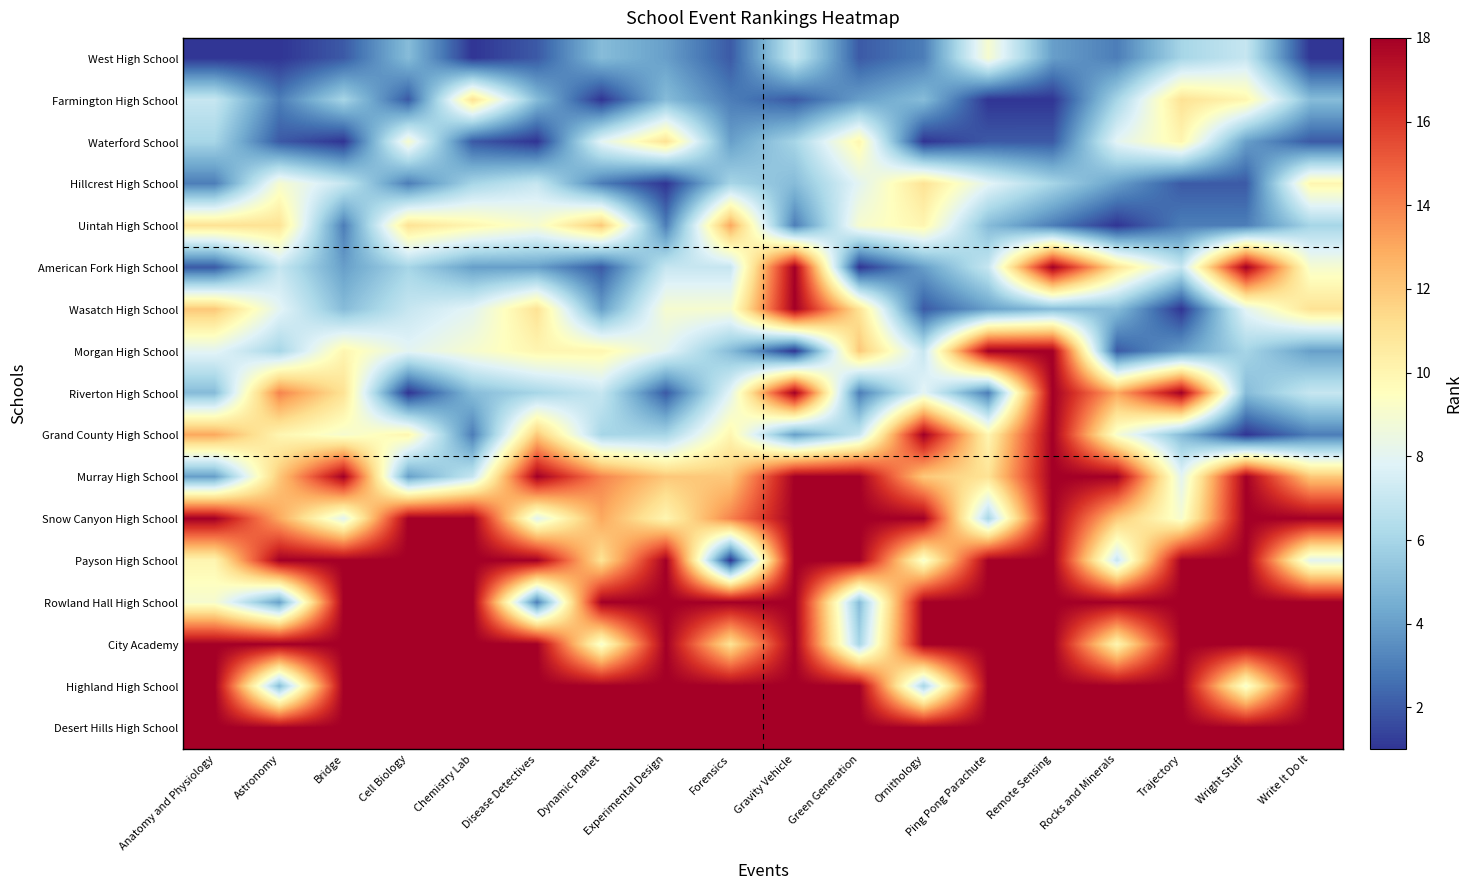

Reading right to left, what are all the values shown in this chart?

West High School: Write It Do It=1	Wright Stuff=7	Trajectory=6	Rocks and Minerals=3	Remote Sensing=4	Ping Pong Parachute=9	Ornithology=3	Green Generation=2	Gravity Vehicle=7	Forensics=2	Experimental Design=4	Dynamic Planet=5	Disease Detectives=2	Chemistry Lab=1	Cell Biology=5	Bridge=2	Astronomy=1	Anatomy and Physiology=1
Farmington High School: Write It Do It=5	Wright Stuff=10	Trajectory=11	Rocks and Minerals=6	Remote Sensing=1	Ping Pong Parachute=1	Ornithology=5	Green Generation=4	Gravity Vehicle=2	Forensics=3	Experimental Design=5	Dynamic Planet=1	Disease Detectives=5	Chemistry Lab=11	Cell Biology=2	Bridge=6	Astronomy=3	Anatomy and Physiology=7
Waterford School: Write It Do It=2	Wright Stuff=4	Trajectory=10	Rocks and Minerals=8	Remote Sensing=2	Ping Pong Parachute=2	Ornithology=1	Green Generation=10	Gravity Vehicle=6	Forensics=4	Experimental Design=11	Dynamic Planet=8	Disease Detectives=1	Chemistry Lab=2	Cell Biology=9	Bridge=1	Astronomy=2	Anatomy and Physiology=6
Hillcrest High School: Write It Do It=10	Wright Stuff=2	Trajectory=2	Rocks and Minerals=4	Remote Sensing=6	Ping Pong Parachute=8	Ornithology=11	Green Generation=8	Gravity Vehicle=5	Forensics=6	Experimental Design=1	Dynamic Planet=3	Disease Detectives=7	Chemistry Lab=6	Cell Biology=3	Bridge=7	Astronomy=9	Anatomy and Physiology=3
Uintah High School: Write It Do It=6	Wright Stuff=3	Trajectory=3	Rocks and Minerals=1	Remote Sensing=3	Ping Pong Parachute=5	Ornithology=10	Green Generation=9	Gravity Vehicle=3	Forensics=13	Experimental Design=3	Dynamic Planet=12	Disease Detectives=9	Chemistry Lab=10	Cell Biology=11	Bridge=3	Astronomy=11	Anatomy and Physiology=11
American Fork High School: Write It Do It=9	Wright Stuff=18	Trajectory=7	Rocks and Minerals=11	Remote Sensing=18	Ping Pong Parachute=7	Ornithology=4	Green Generation=1	Gravity Vehicle=18	Forensics=7	Experimental Design=7	Dynamic Planet=2	Disease Detectives=4	Chemistry Lab=4	Cell Biology=6	Bridge=4	Astronomy=7	Anatomy and Physiology=2
Wasatch High School: Write It Do It=11	Wright Stuff=8	Trajectory=1	Rocks and Minerals=5	Remote Sensing=5	Ping Pong Parachute=4	Ornithology=2	Green Generation=11	Gravity Vehicle=18	Forensics=9	Experimental Design=9	Dynamic Planet=4	Disease Detectives=11	Chemistry Lab=8	Cell Biology=7	Bridge=5	Astronomy=8	Anatomy and Physiology=12
Morgan High School: Write It Do It=4	Wright Stuff=6	Trajectory=4	Rocks and Minerals=2	Remote Sensing=18	Ping Pong Parachute=18	Ornithology=7	Green Generation=12	Gravity Vehicle=1	Forensics=5	Experimental Design=8	Dynamic Planet=10	Disease Detectives=10	Chemistry Lab=9	Cell Biology=8	Bridge=10	Astronomy=6	Anatomy and Physiology=8
Riverton High School: Write It Do It=7	Wright Stuff=5	Trajectory=18	Rocks and Minerals=13	Remote Sensing=18	Ping Pong Parachute=3	Ornithology=8	Green Generation=3	Gravity Vehicle=18	Forensics=8	Experimental Design=2	Dynamic Planet=7	Disease Detectives=6	Chemistry Lab=5	Cell Biology=1	Bridge=11	Astronomy=14	Anatomy and Physiology=5
Grand County High School: Write It Do It=3	Wright Stuff=1	Trajectory=5	Rocks and Minerals=9	Remote Sensing=18	Ping Pong Parachute=10	Ornithology=18	Green Generation=7	Gravity Vehicle=4	Forensics=10	Experimental Design=6	Dynamic Planet=6	Disease Detectives=12	Chemistry Lab=3	Cell Biology=10	Bridge=9	Astronomy=10	Anatomy and Physiology=13
Murray High School: Write It Do It=12	Wright Stuff=18	Trajectory=8	Rocks and Minerals=18	Remote Sensing=18	Ping Pong Parachute=11	Ornithology=12	Green Generation=18	Gravity Vehicle=18	Forensics=12	Experimental Design=12	Dynamic Planet=14	Disease Detectives=18	Chemistry Lab=7	Cell Biology=4	Bridge=18	Astronomy=12	Anatomy and Physiology=4
Snow Canyon High School: Write It Do It=18	Wright Stuff=18	Trajectory=9	Rocks and Minerals=12	Remote Sensing=18	Ping Pong Parachute=6	Ornithology=18	Green Generation=18	Gravity Vehicle=18	Forensics=14	Experimental Design=10	Dynamic Planet=13	Disease Detectives=8	Chemistry Lab=18	Cell Biology=18	Bridge=8	Astronomy=13	Anatomy and Physiology=18
Payson High School: Write It Do It=8	Wright Stuff=18	Trajectory=18	Rocks and Minerals=7	Remote Sensing=18	Ping Pong Parachute=18	Ornithology=9	Green Generation=18	Gravity Vehicle=18	Forensics=1	Experimental Design=18	Dynamic Planet=11	Disease Detectives=18	Chemistry Lab=18	Cell Biology=18	Bridge=18	Astronomy=18	Anatomy and Physiology=10
Rowland Hall High School: Write It Do It=18	Wright Stuff=18	Trajectory=18	Rocks and Minerals=18	Remote Sensing=18	Ping Pong Parachute=18	Ornithology=18	Green Generation=5	Gravity Vehicle=18	Forensics=18	Experimental Design=18	Dynamic Planet=18	Disease Detectives=3	Chemistry Lab=18	Cell Biology=18	Bridge=18	Astronomy=4	Anatomy and Physiology=9
City Academy: Write It Do It=18	Wright Stuff=18	Trajectory=18	Rocks and Minerals=10	Remote Sensing=18	Ping Pong Parachute=18	Ornithology=18	Green Generation=6	Gravity Vehicle=18	Forensics=11	Experimental Design=18	Dynamic Planet=9	Disease Detectives=18	Chemistry Lab=18	Cell Biology=18	Bridge=18	Astronomy=18	Anatomy and Physiology=18
Highland High School: Write It Do It=18	Wright Stuff=9	Trajectory=18	Rocks and Minerals=18	Remote Sensing=18	Ping Pong Parachute=18	Ornithology=6	Green Generation=18	Gravity Vehicle=18	Forensics=18	Experimental Design=18	Dynamic Planet=18	Disease Detectives=18	Chemistry Lab=18	Cell Biology=18	Bridge=18	Astronomy=5	Anatomy and Physiology=18
Desert Hills High School: Write It Do It=18	Wright Stuff=18	Trajectory=18	Rocks and Minerals=18	Remote Sensing=18	Ping Pong Parachute=18	Ornithology=18	Green Generation=18	Gravity Vehicle=18	Forensics=18	Experimental Design=18	Dynamic Planet=18	Disease Detectives=18	Chemistry Lab=18	Cell Biology=18	Bridge=18	Astronomy=18	Anatomy and Physiology=18